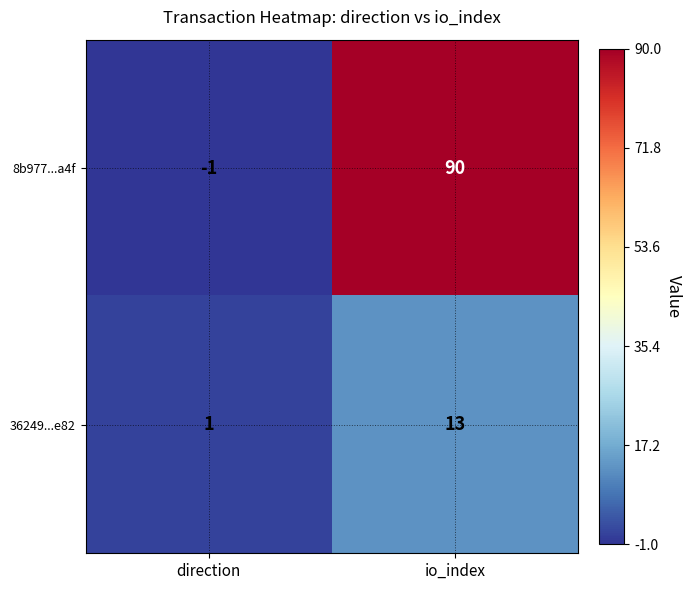

Rank the series at io_index from highest to lowest value.

8b977...a4f, 36249...e82